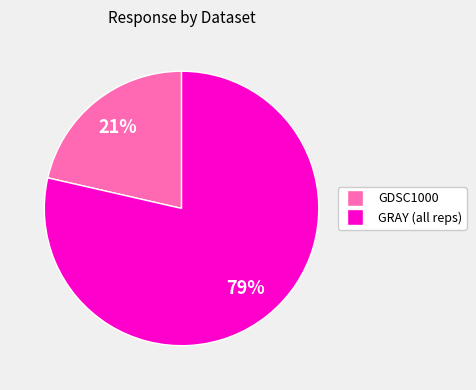

Is there a majority slice in this chart?

Yes